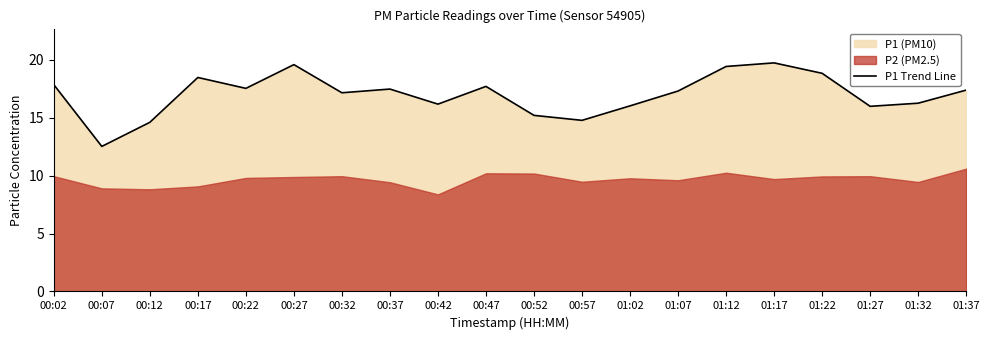

What is the label of the 7th point from the left?

00:32